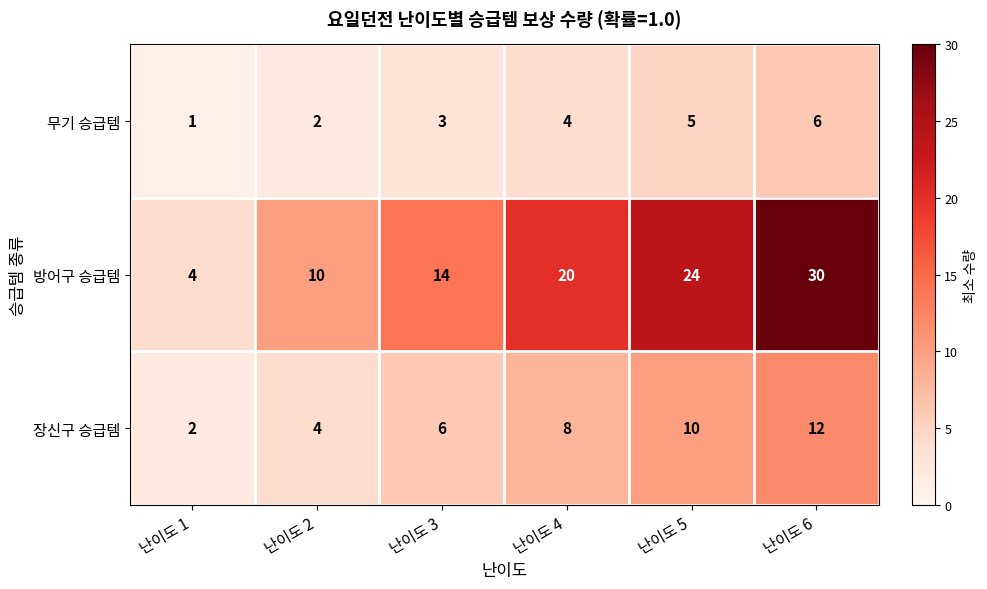

The 장신구 승급템 series shows 10 at 난이도 5. True or false?

True